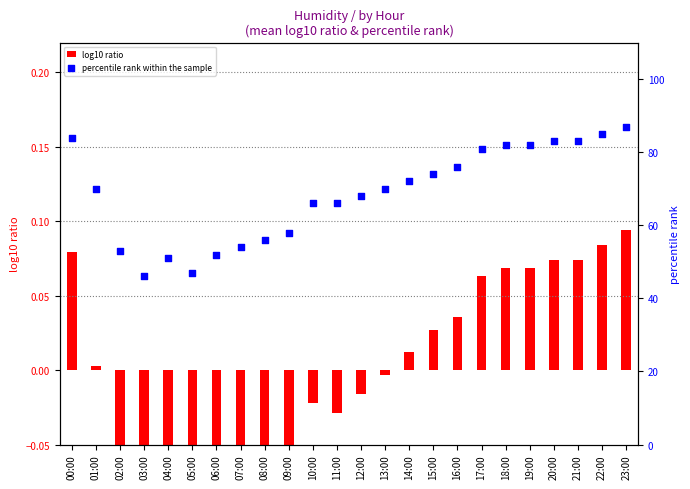

Is the value of log10 ratio at 04:00 greater than the value of percentile rank within the sample at 15:00?

No